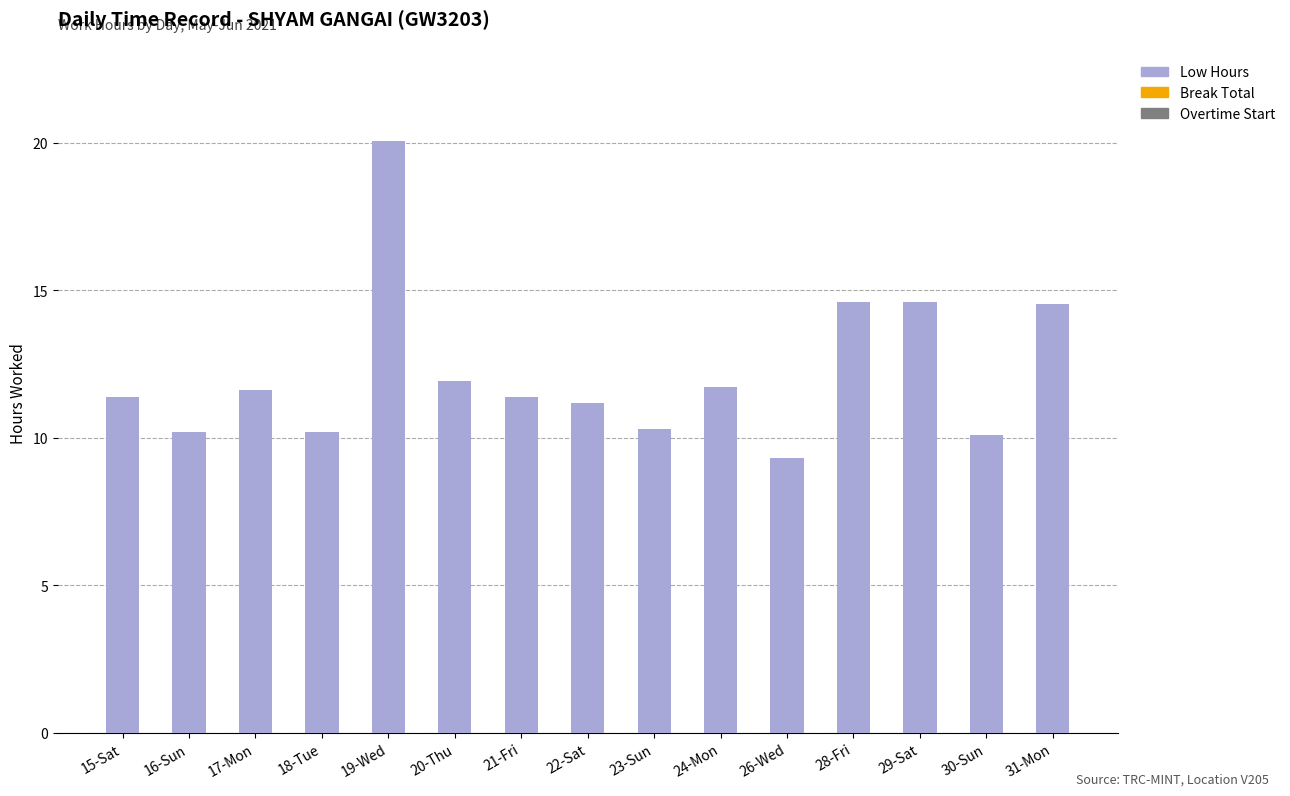

What is the minimum value shown in the chart?

9.3